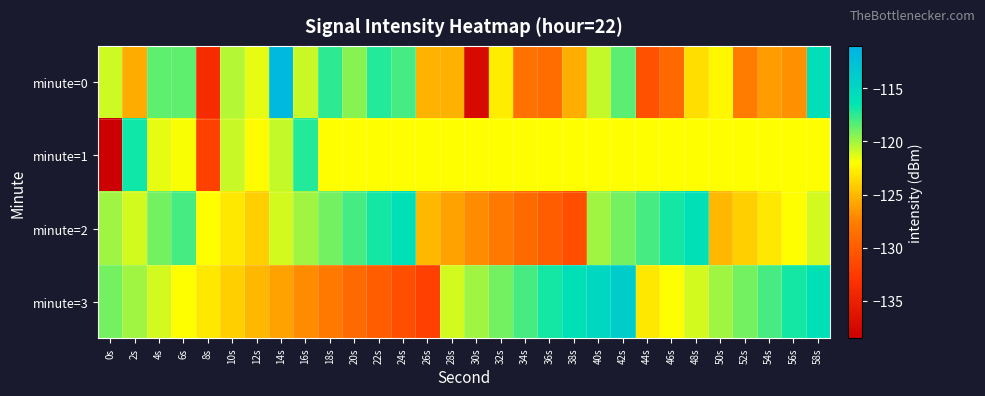

What is the total value across all series at 2s?

-483.5